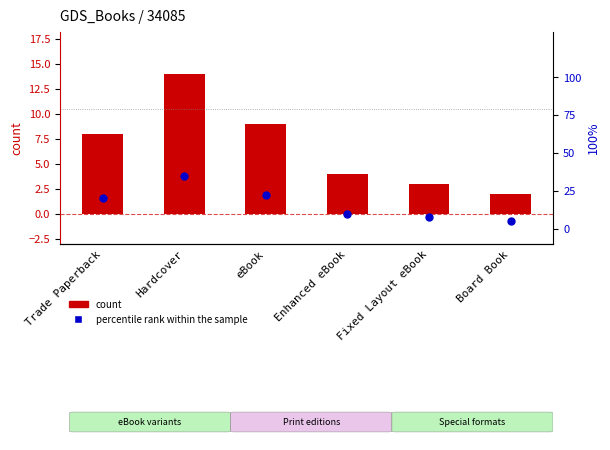

Is the value of count at Enhanced eBook greater than the value of percentile rank within the sample at Fixed Layout eBook?

No